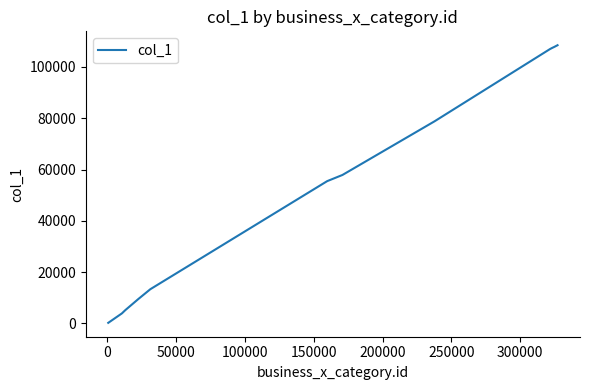

What is the difference between the maximum and minimum values?

108205